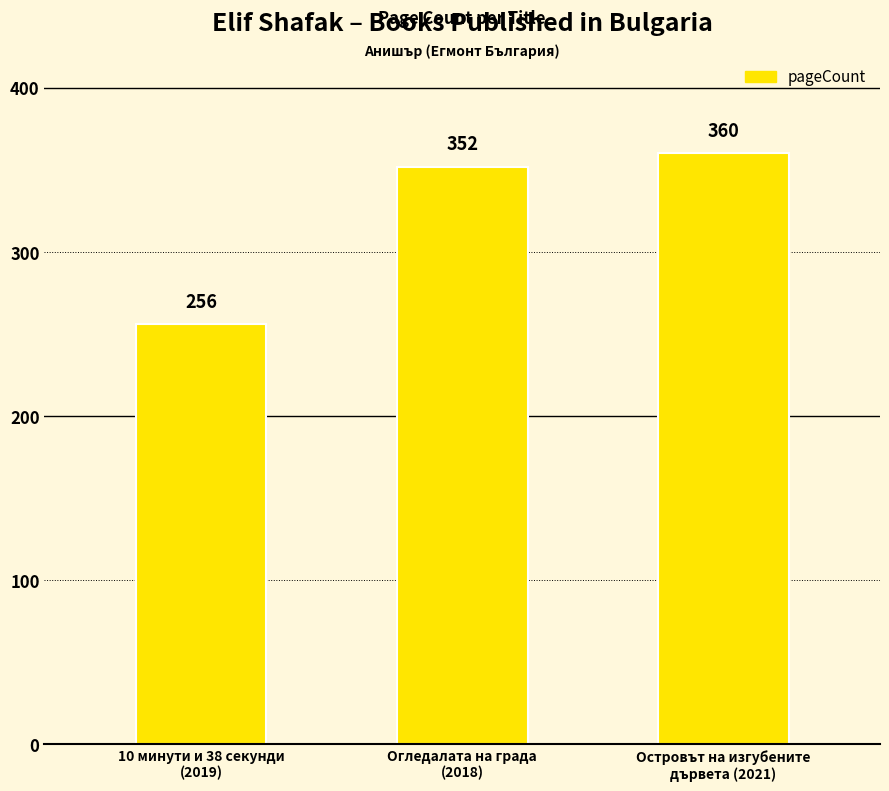

What is the greatest value displayed?

360